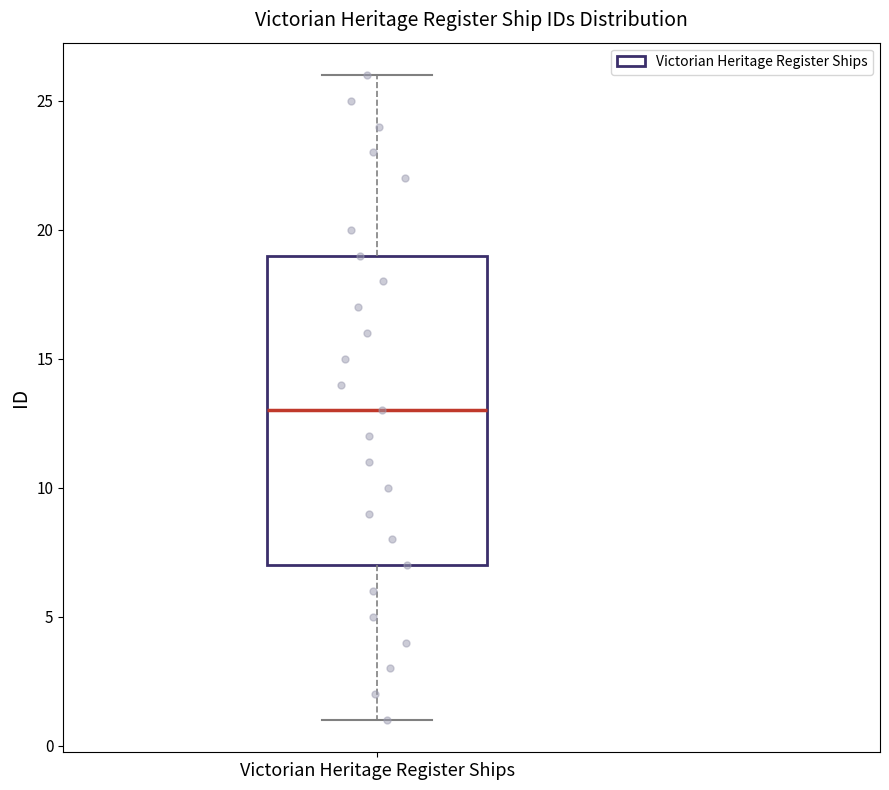

Read this box plot against the y-axis: the position of the median line, the range covered by the box, and the ends of both whiskers. The values are not printed on the chart, so give them approximately, as read against the axis.

median 13, box 7 to 19, whiskers 1 to 26